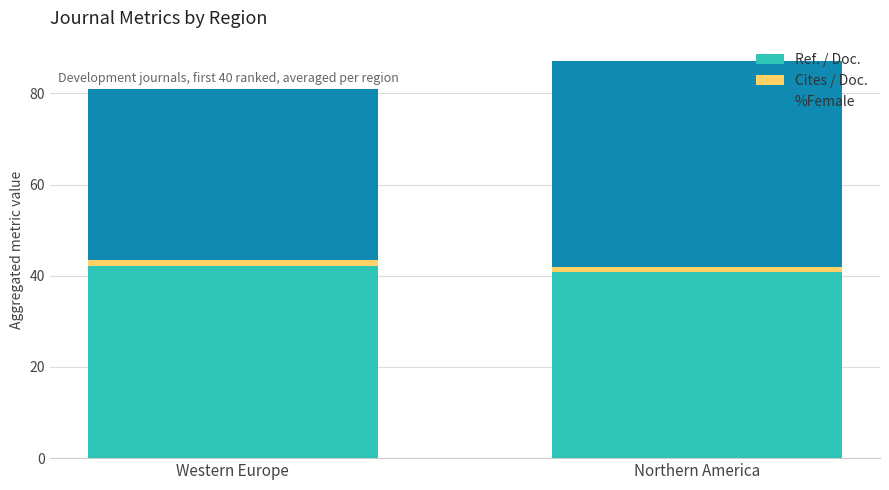

How many data points in Ref. / Doc. are above 42?

1